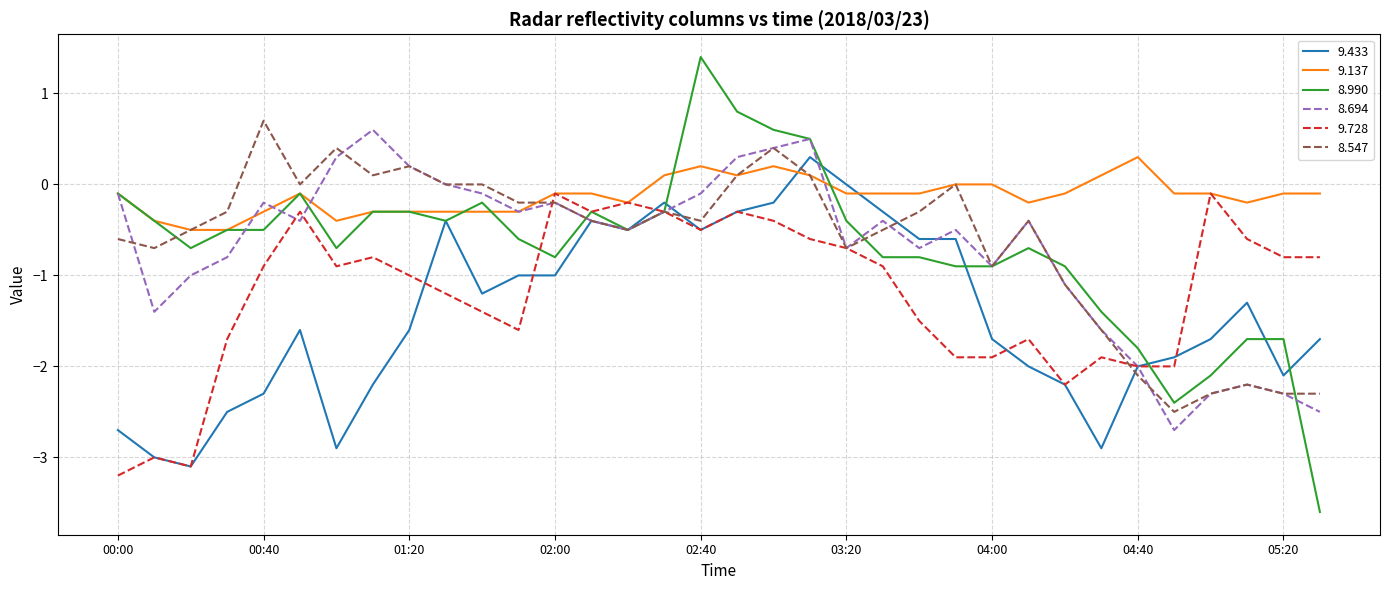

Which series has the largest total across all categories?

9.137